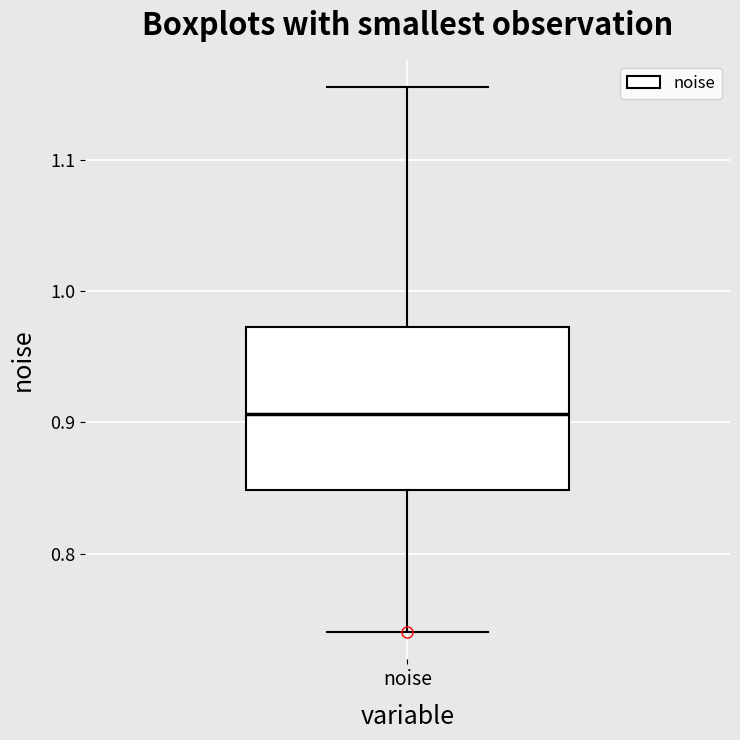

Read this box plot against the y-axis: the position of the median line, the range covered by the box, and the ends of both whiskers. The values are not printed on the chart, so give them approximately, as read against the axis.

median 0.91, box 0.85 to 0.97, whiskers 0.74 to 1.16